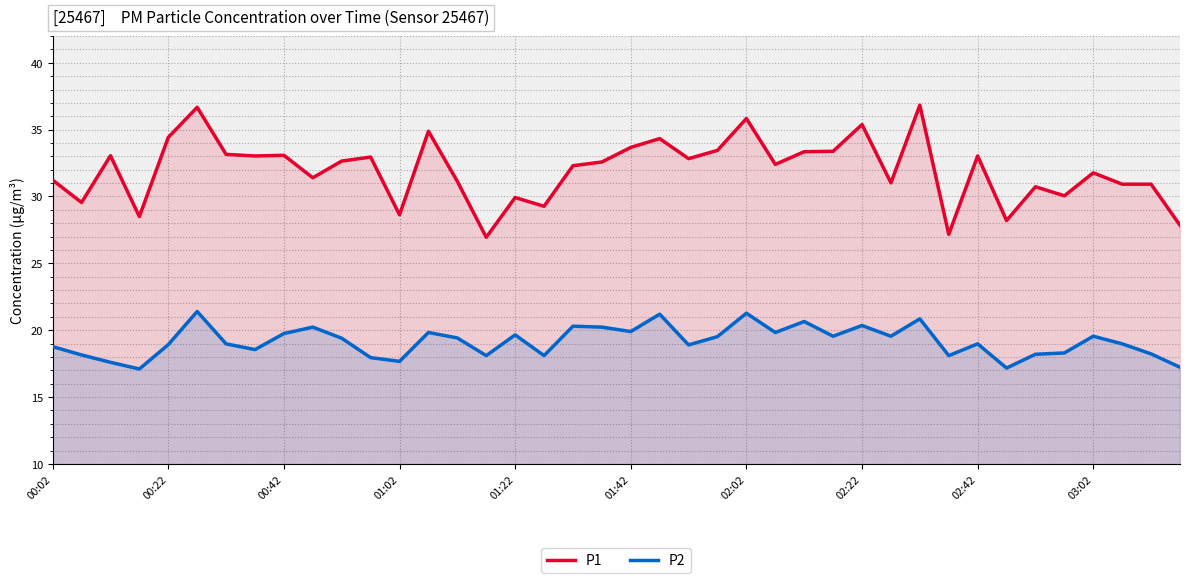

True or false: P2 has a value of 18.1 at 15.

True